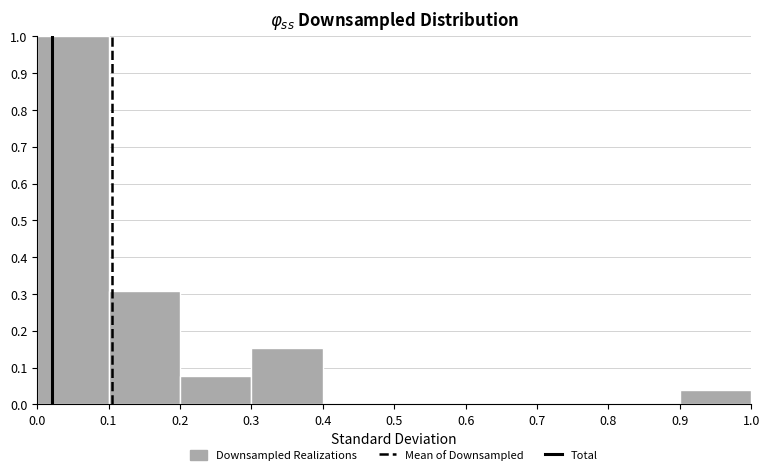

What is the height of the bar covering 0.1 to 0.2 on the x-axis? The values are not printed on the chart, so give them approximately, as read against the axis.

0.31